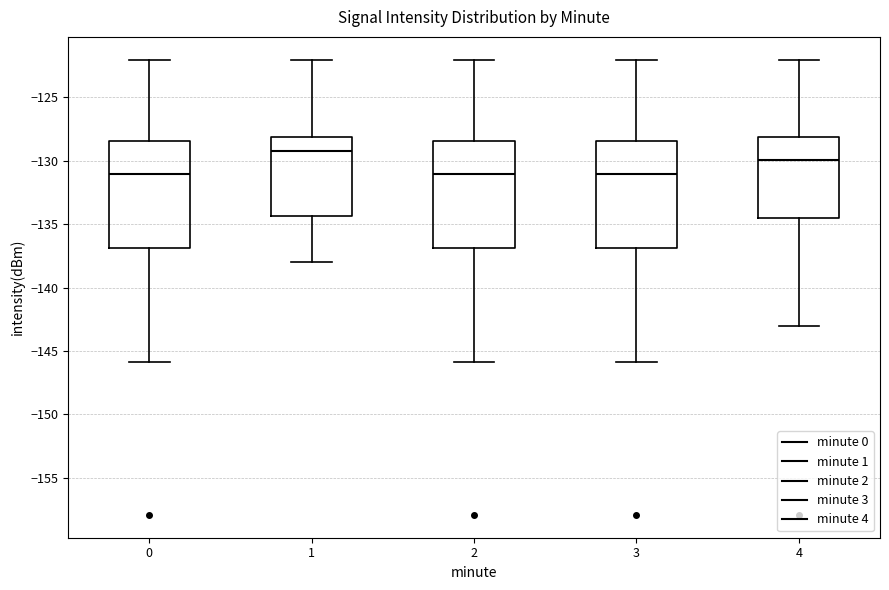

Where does the lower whisker of the box at x = 4 end on the y-axis? The values are not printed on the chart, so give them approximately, as read against the axis.

-143.0